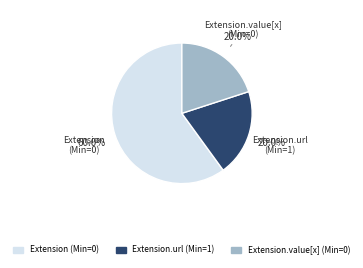

Is there any slice that represents more than half of the pie?

Yes